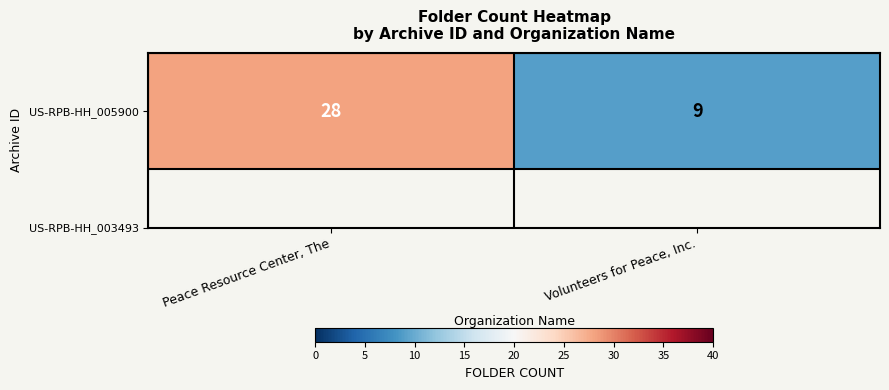

The value at Volunteers for Peace, Inc. is 13. True or false?

False